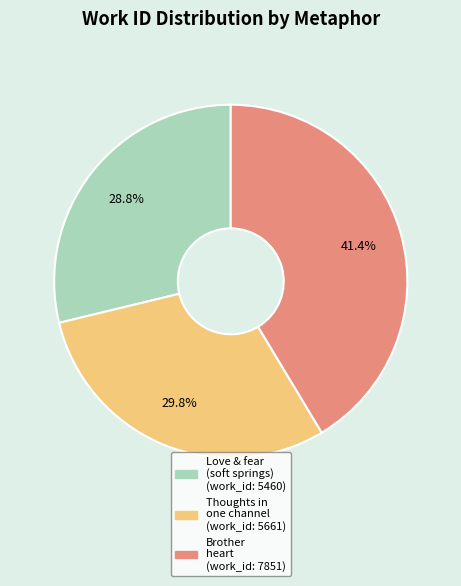

Is there any slice that represents more than half of the pie?

No